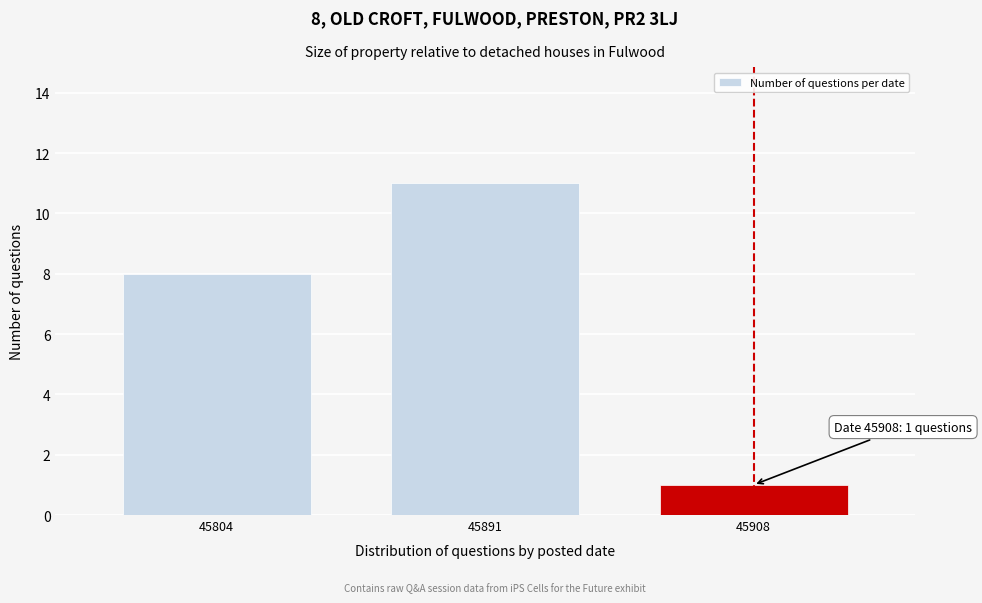

Reading left to right, extract all data points from this chart.

45804=8	45891=11	45908=1